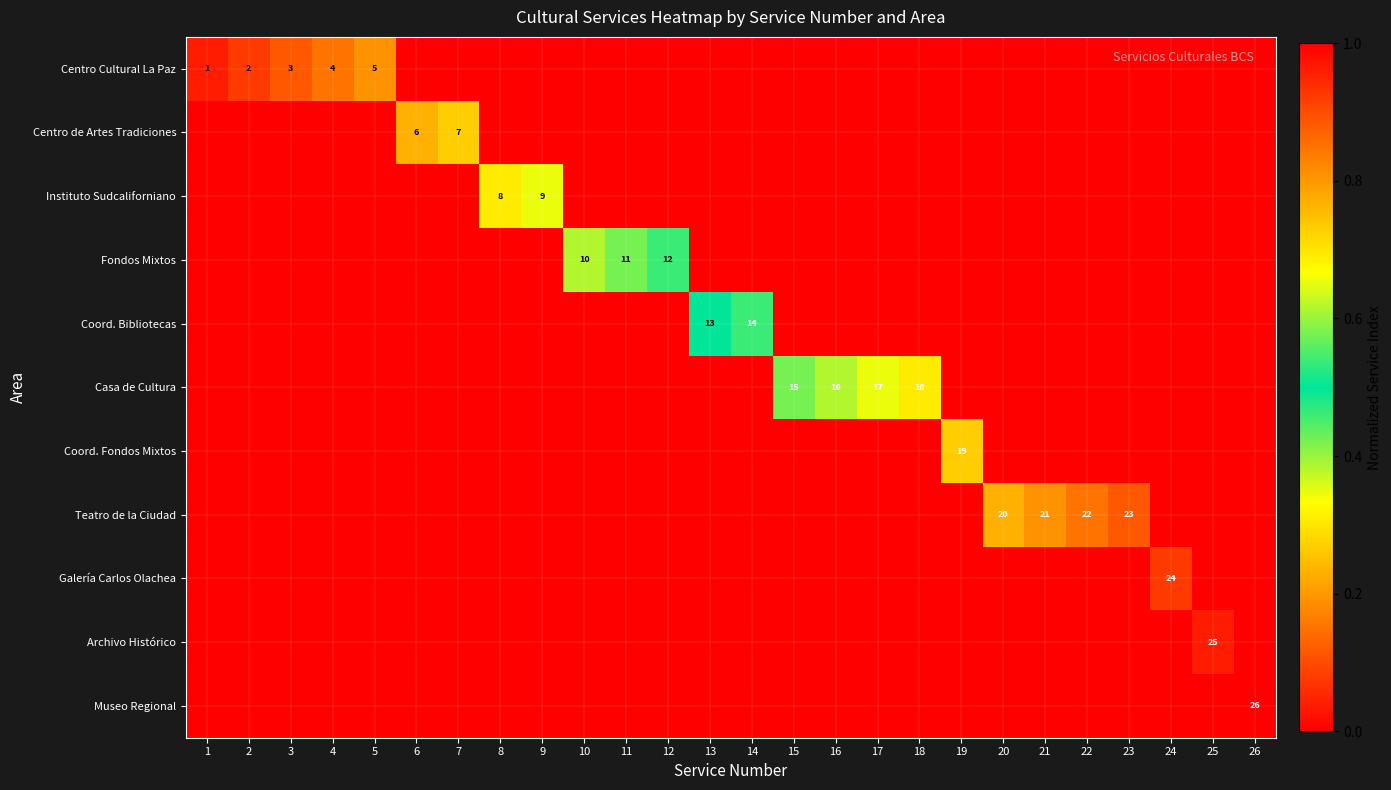

List the labels in order of Fondos Mixtos value, smallest first.

1, 2, 3, 4, 5, 6, 7, 8, 9, 13, 14, 15, 16, 17, 18, 19, 20, 21, 22, 23, 24, 25, 26, 10, 11, 12